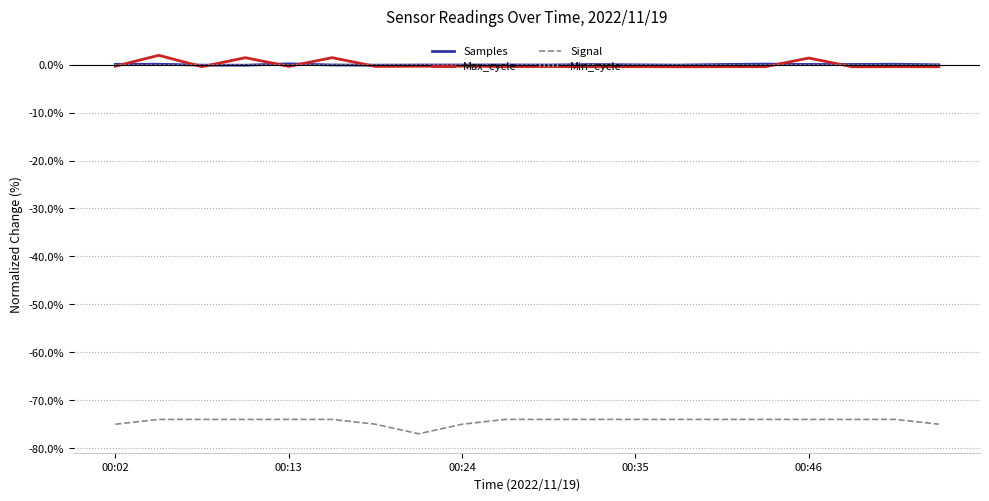

What is the greatest value displayed?

2.0